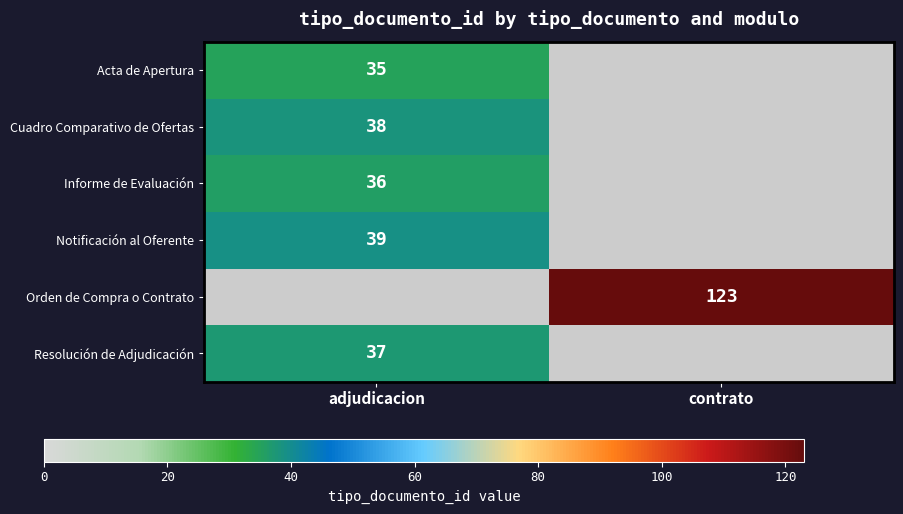

Is the value of Informe de Evaluación at adjudicacion greater than the value of Resolución de Adjudicación at adjudicacion?

No